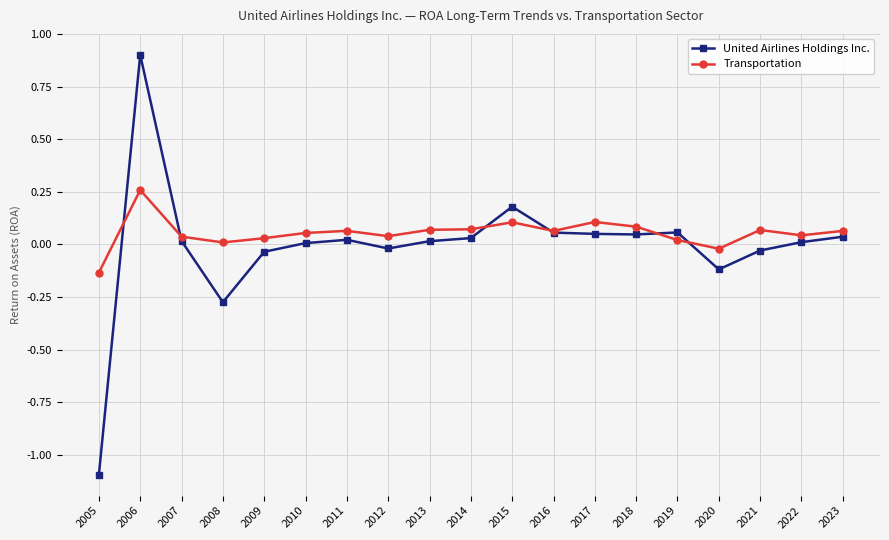

What is the difference between the maximum and minimum values in the Transportation series?

0.4